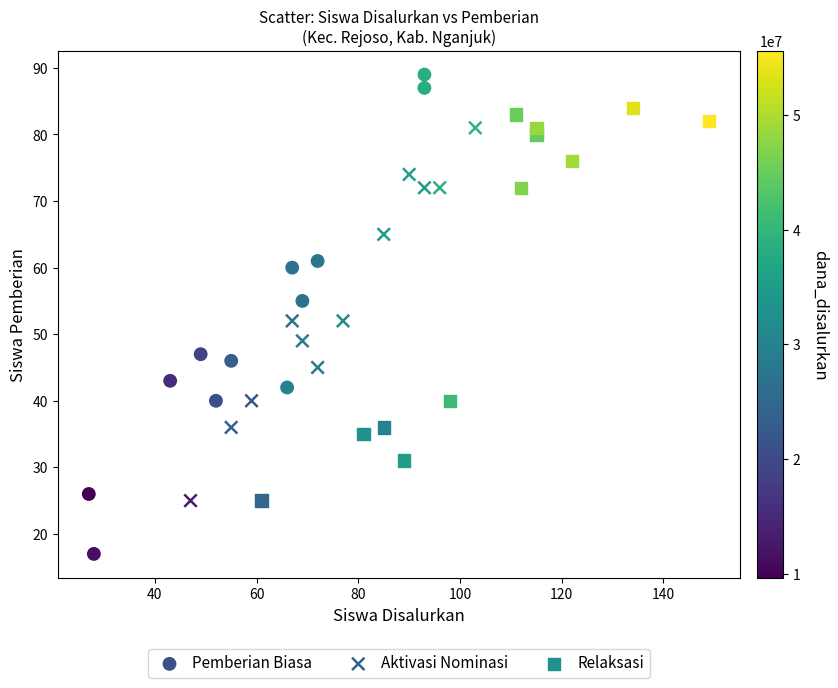

Which series reaches the minimum Y coordinate?

Pemberian Biasa